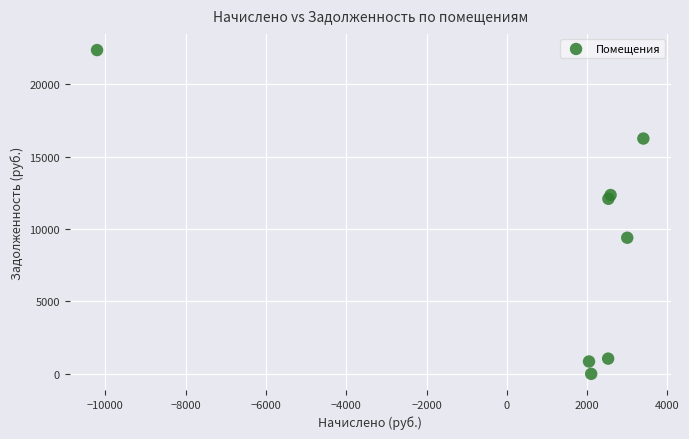

What Y value in the scatter plot is closest to 11174?

12084.0